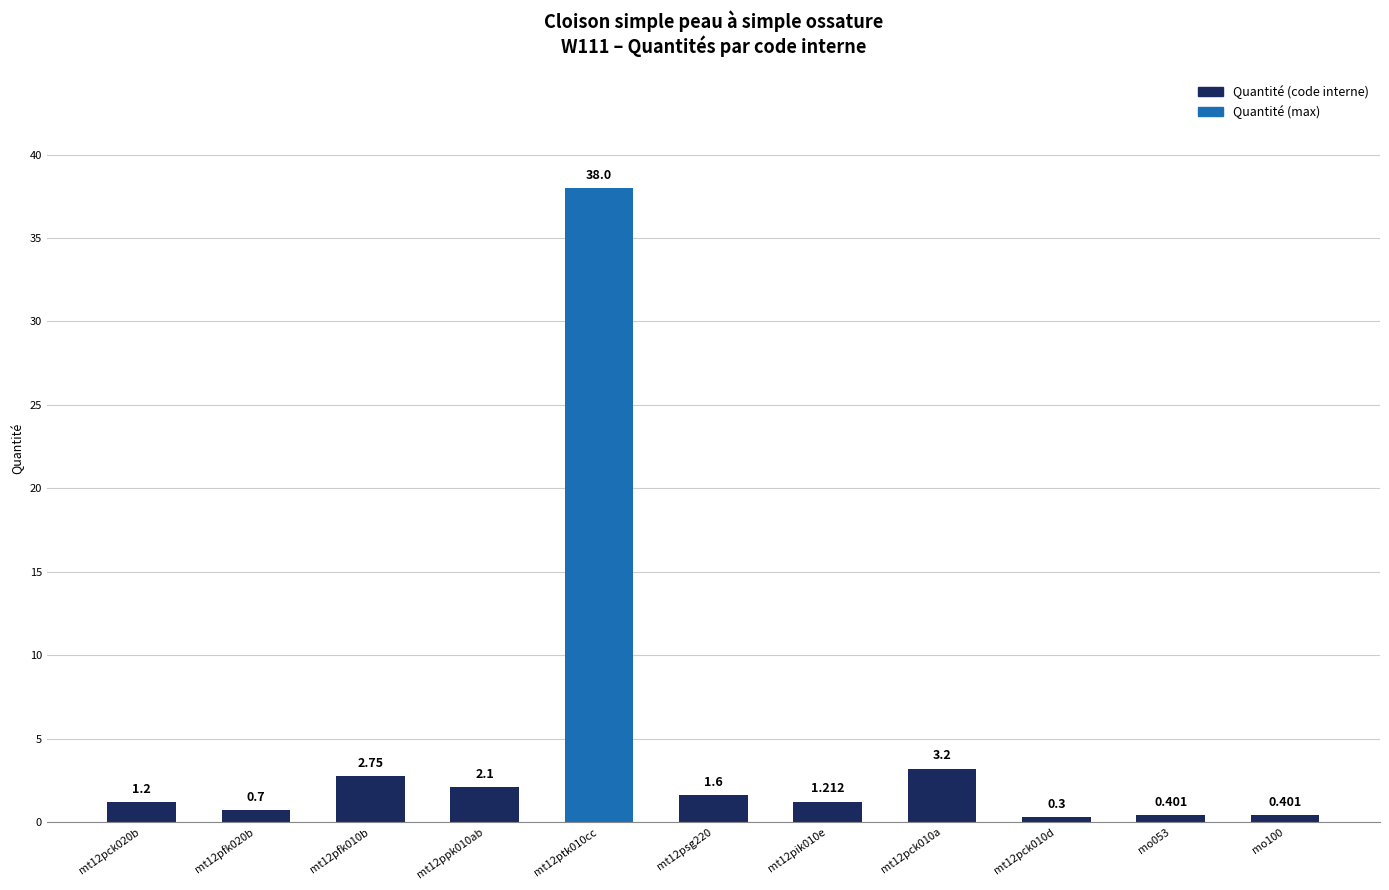

Count the number of data series in this chart.

1